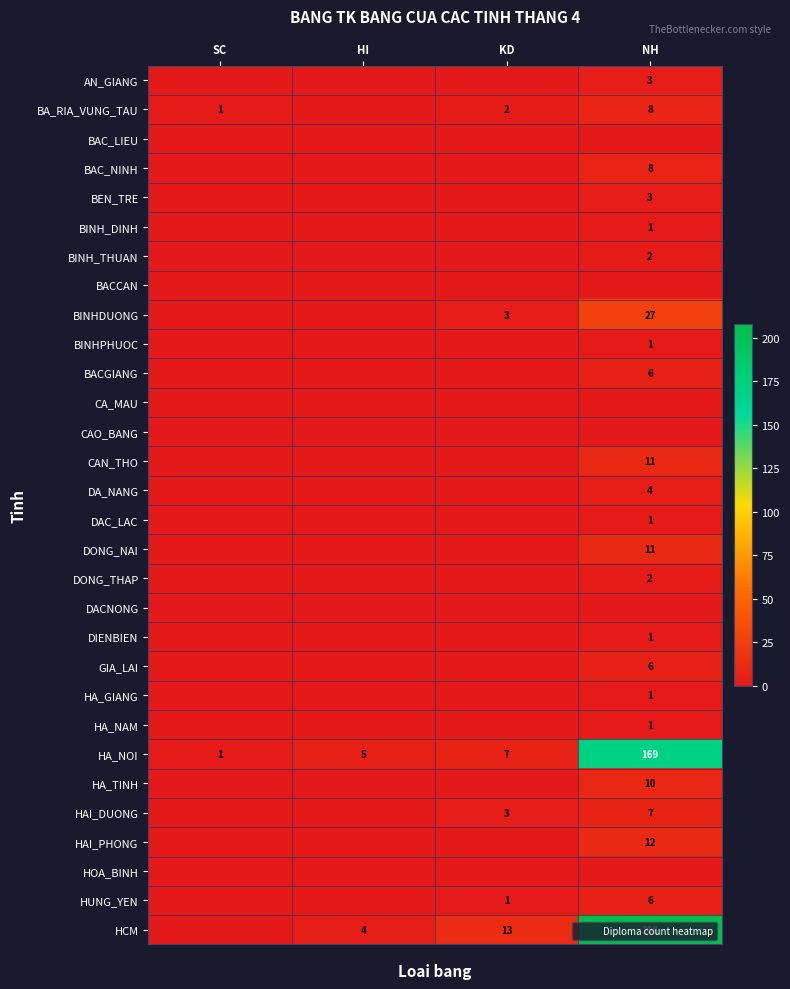

Is the value of HA_NOI at NH greater than the value of BACCAN at SC?

Yes